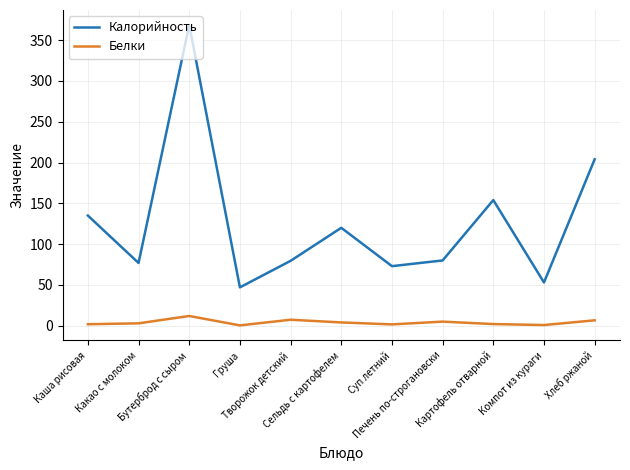

What is the difference between the highest and lowest values at Суп летний?

71.4